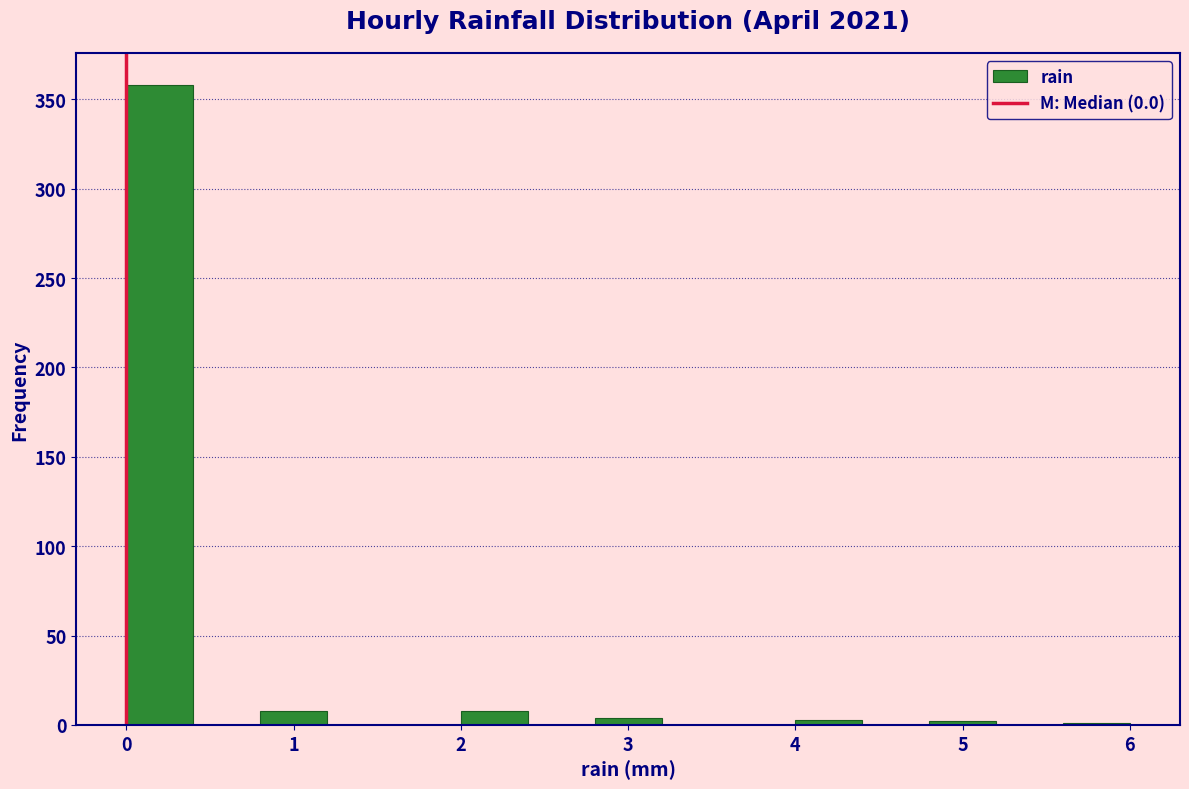

Which range on the x-axis has the tallest bar?

0.0 to 0.4